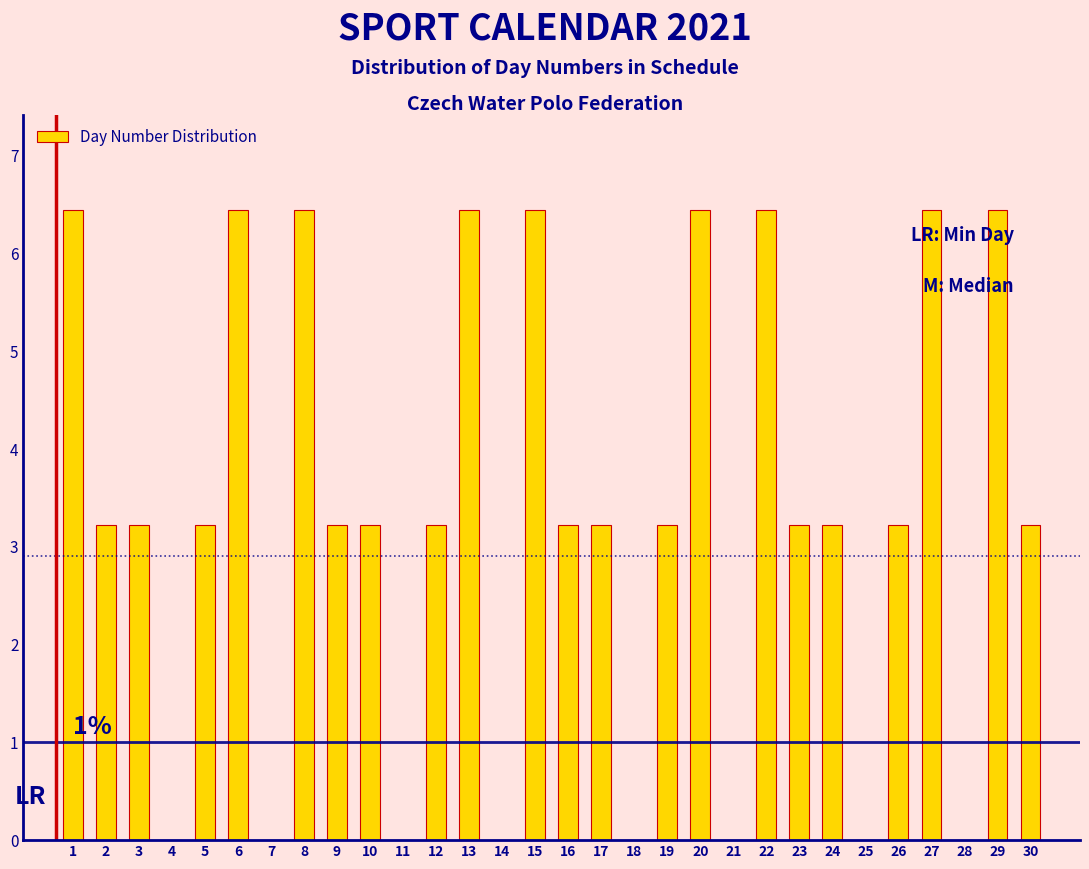

Reading left to right, what are all the values shown in this chart?

1=6.5	2=3.2	3=3.2	4=0.0	5=3.2	6=6.5	7=0.0	8=6.5	9=3.2	10=3.2	11=0.0	12=3.2	13=6.5	14=0.0	15=6.5	16=3.2	17=3.2	18=0.0	19=3.2	20=6.5	21=0.0	22=6.5	23=3.2	24=3.2	25=0.0	26=3.2	27=6.5	28=0.0	29=6.5	30=3.2